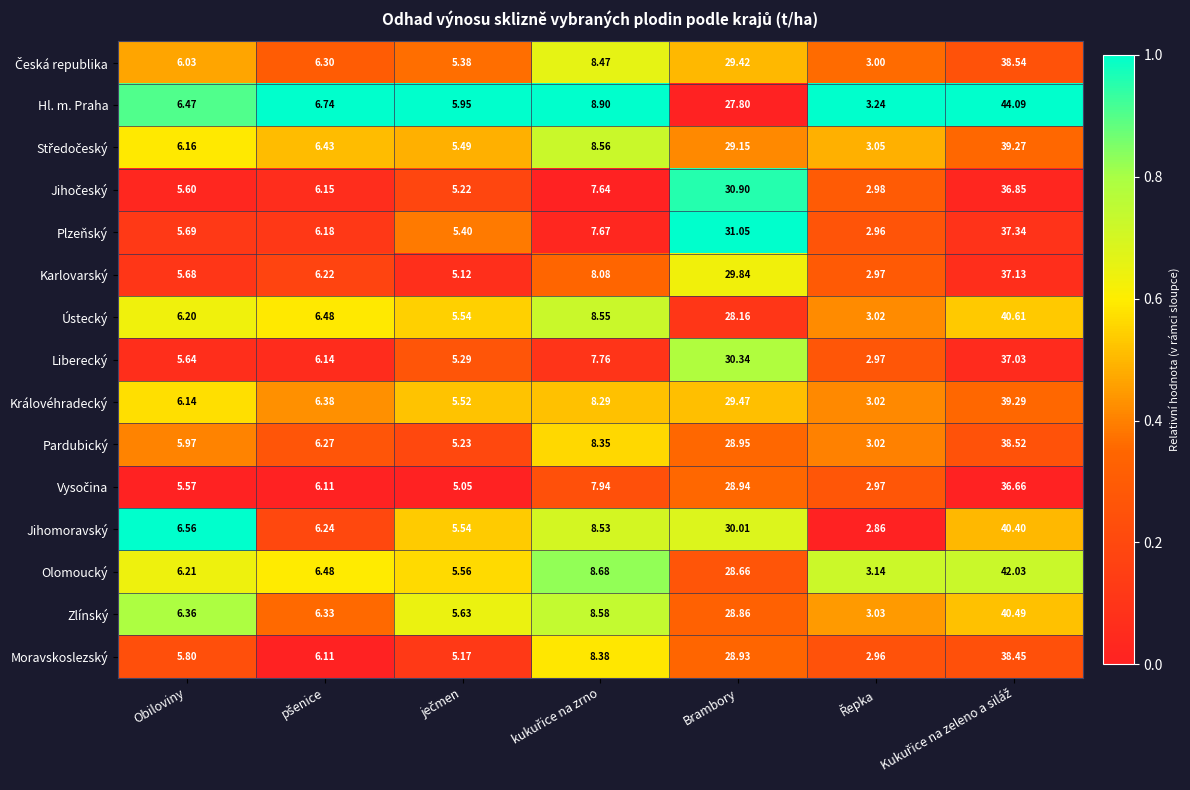

Which series has the largest total across all categories?

Hl. m. Praha